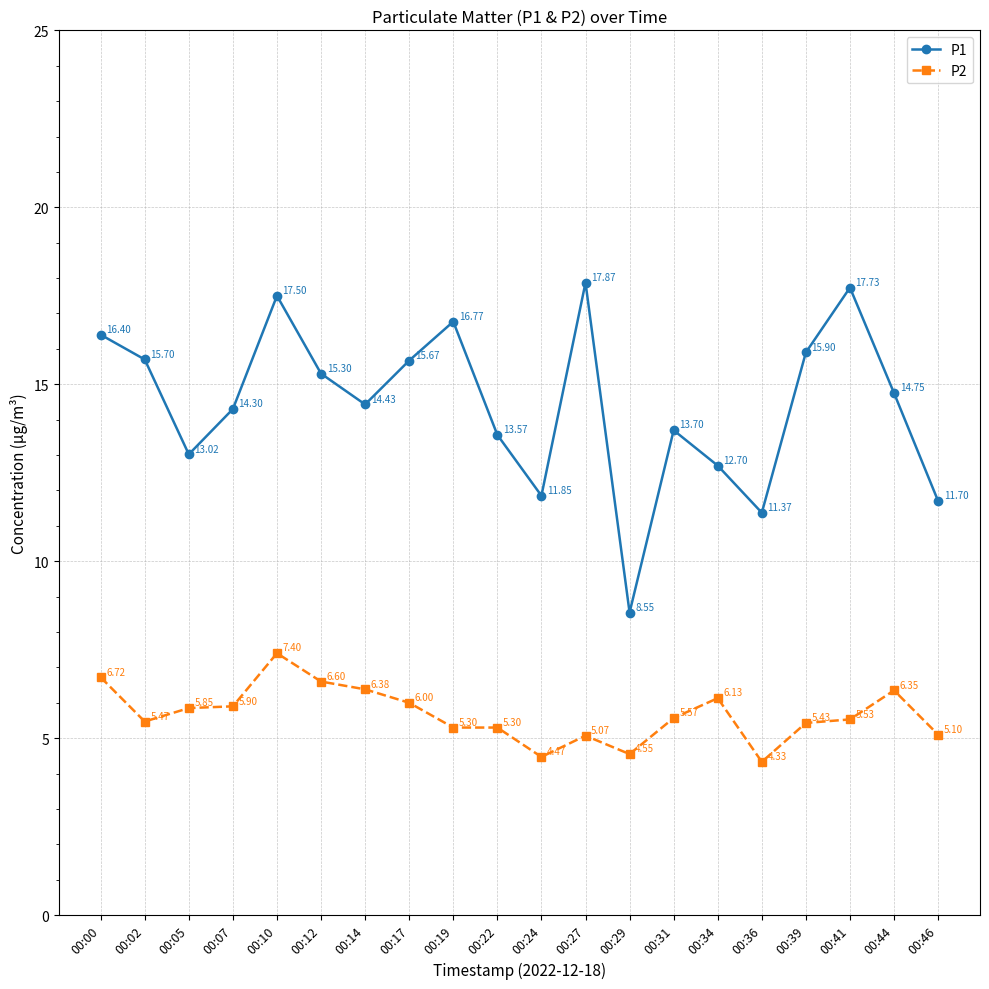

Which series has the widest spread of values?

P1